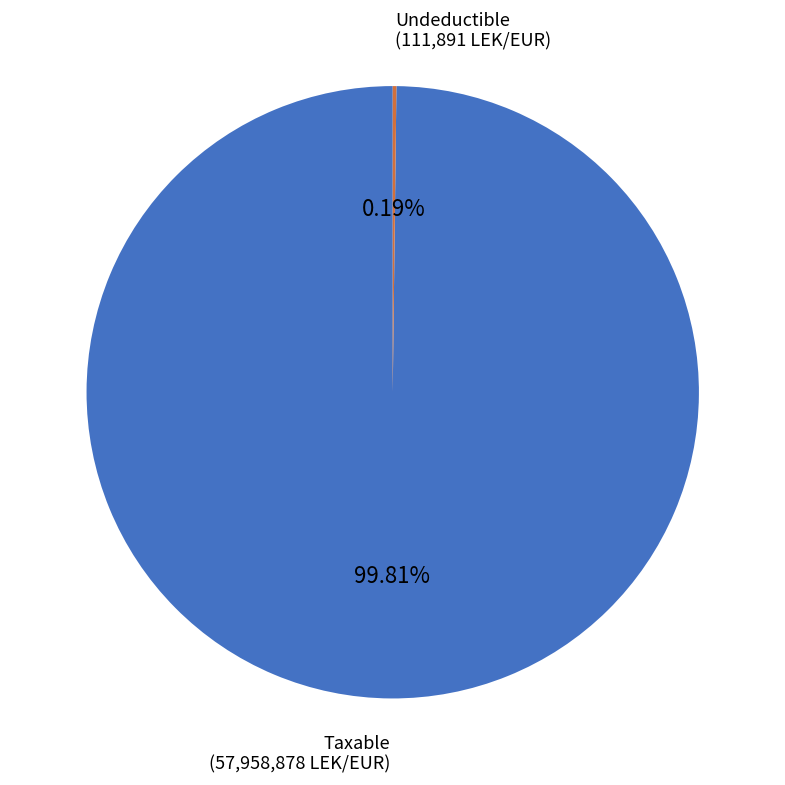

Is there a majority slice in this chart?

Yes